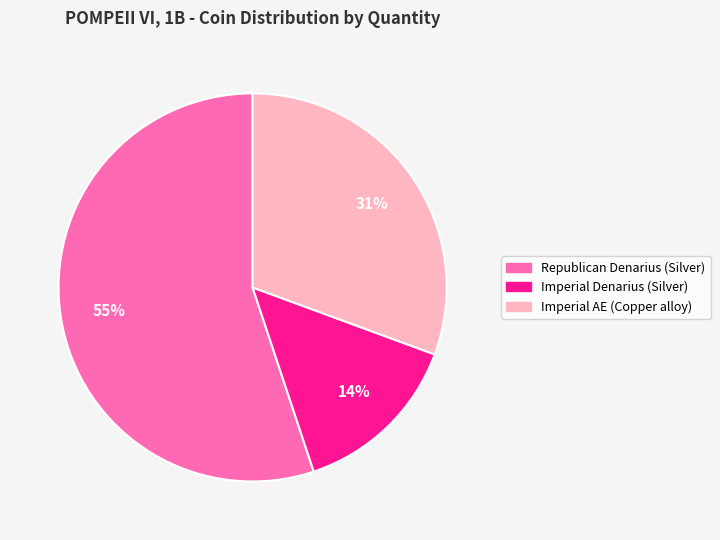

What is the smallest slice in the pie chart?

Imperial Denarius (Silver)